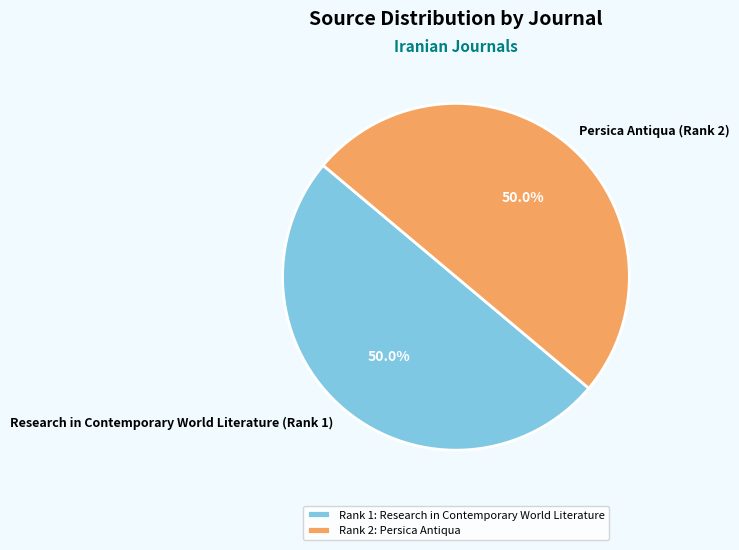

What percentage is the Research in Contemporary World Literature (Rank 1) slice, to the nearest percent?

50%